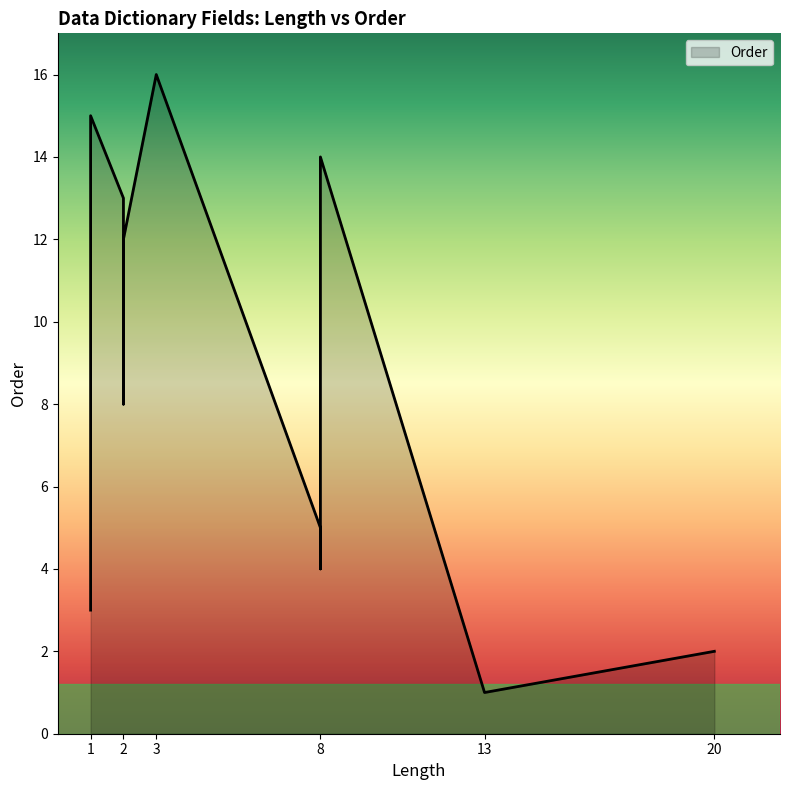

Rank the categories by value from lowest to highest.

13, 20, 1, 8, 8, 8, 8, 2, 2, 2, 2, 2, 2, 8, 1, 3